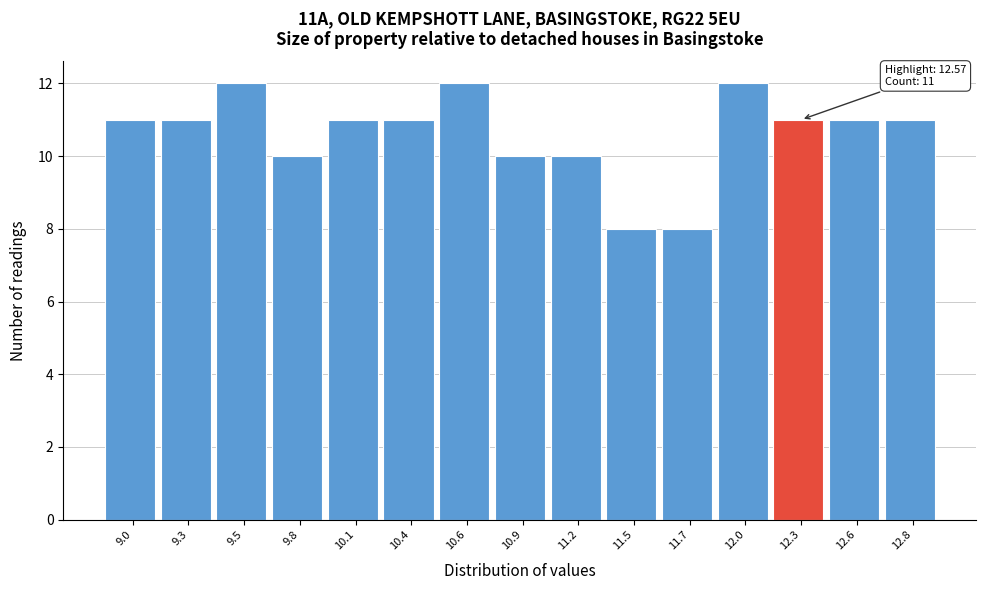

Reading left to right, list all the values displayed in this chart.

9.0=11	9.3=11	9.5=12	9.8=10	10.1=11	10.4=11	10.6=12	10.9=10	11.2=10	11.5=8	11.7=8	12.0=12	12.3=11	12.6=11	12.8=11